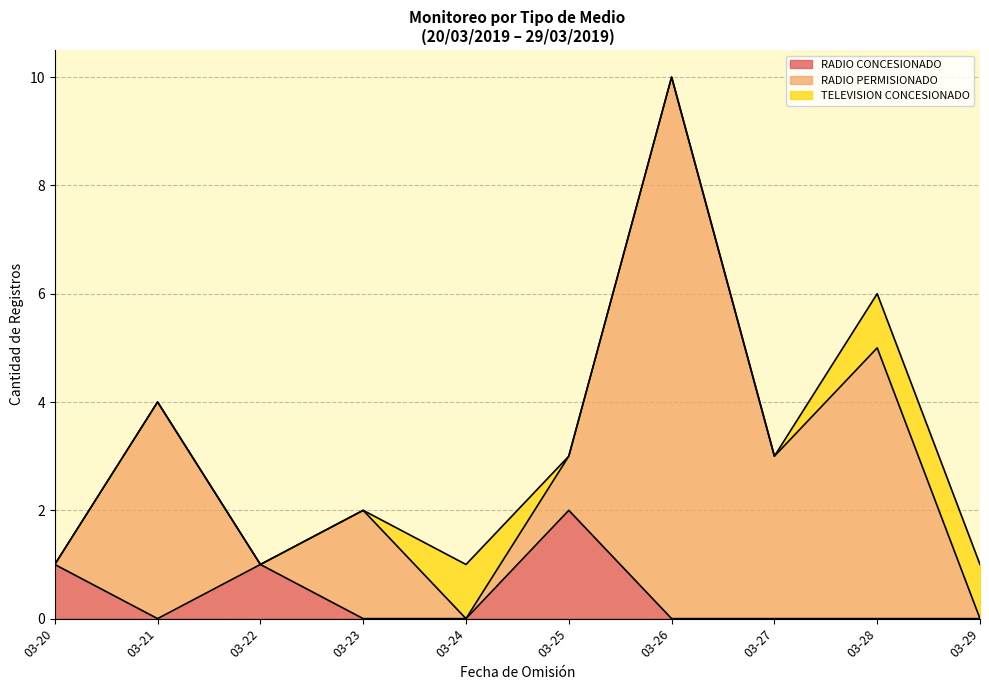

What is the minimum value for RADIO CONCESIONADO?

0